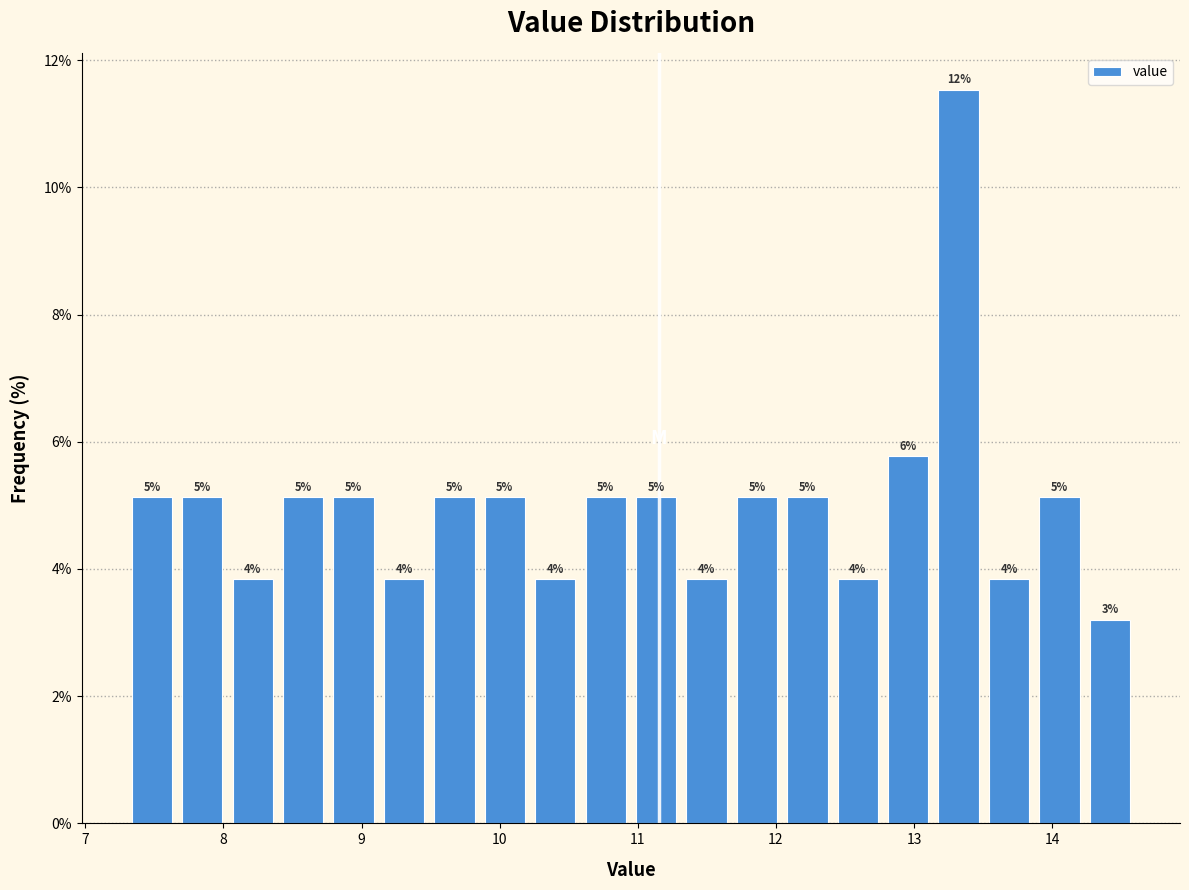

Around what value on the x-axis is the tallest bar? Give the approximate position of its centre, as read against the axis.

13.3